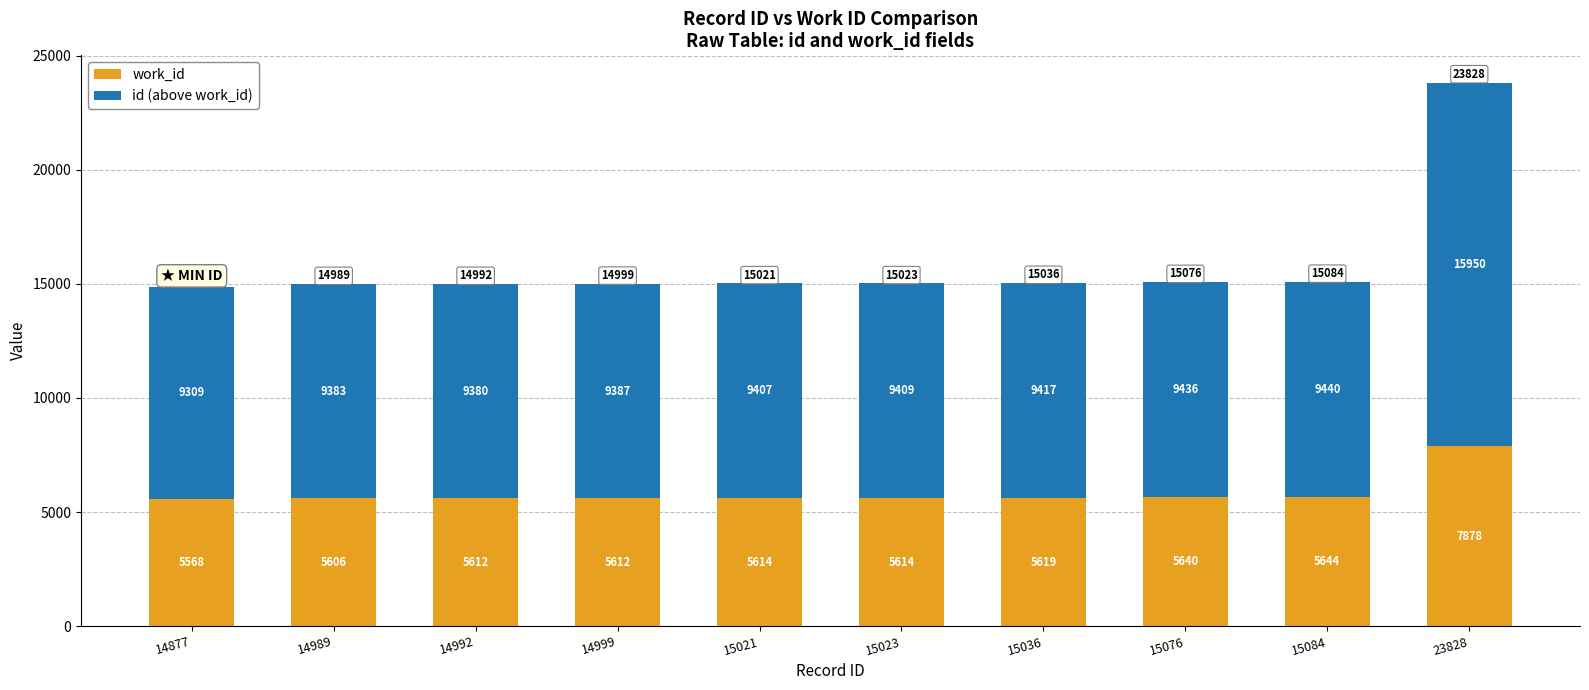

The value of work_id at 14992 is 5612. True or false?

True